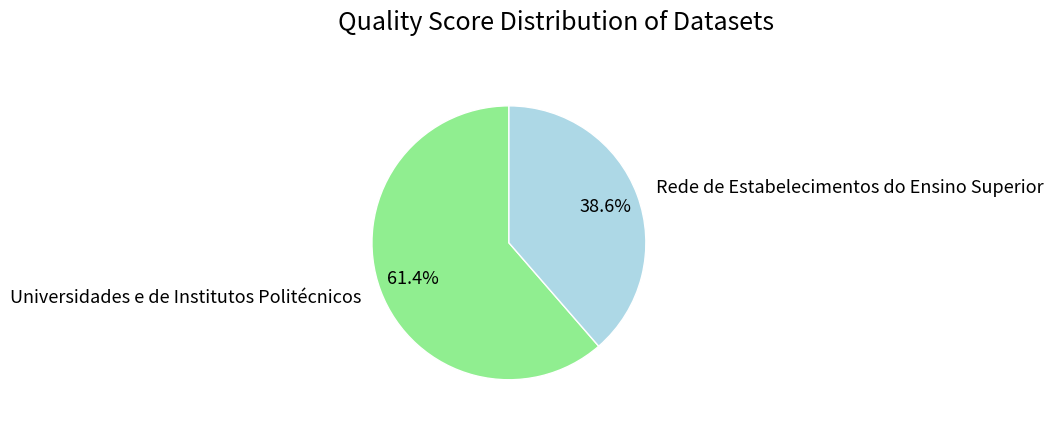

What is the majority slice?

Universidades e de Institutos Politécnicos